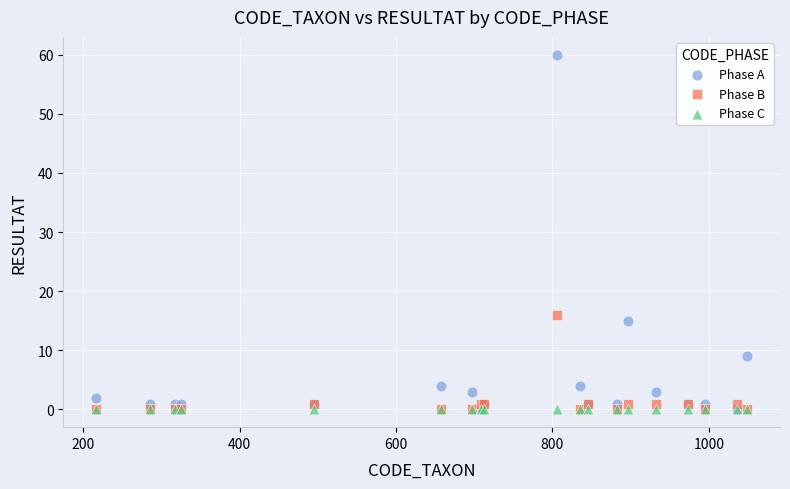

Which series contains the highest Y value?

Phase A